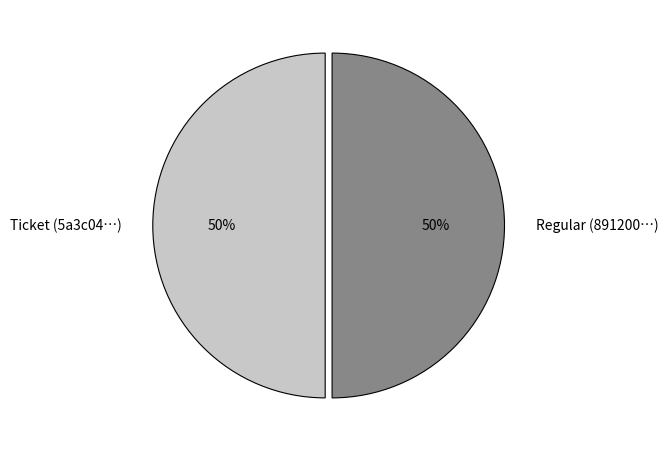

To the nearest percent, what is the average slice percentage?

50%